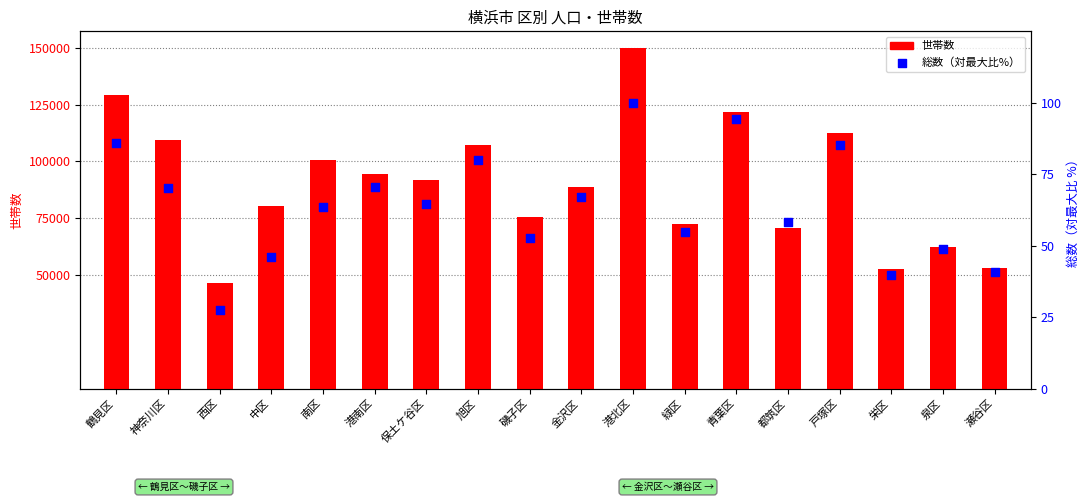

Which series reaches the minimum Y coordinate?

総数（対最大比%）